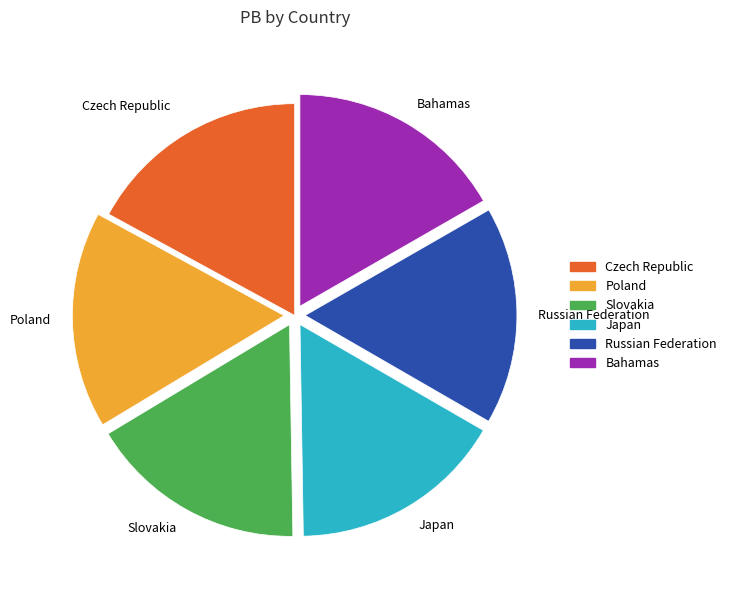

Approximately how many times larger is the value at Slovakia compared to Japan?

1.0